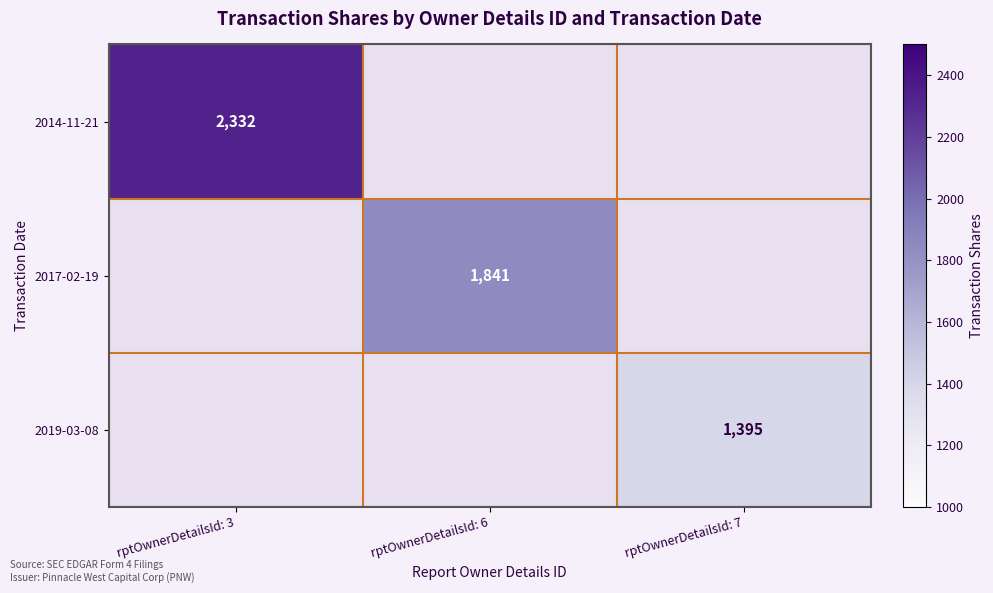

The value of 2014-11-21 at rptOwnerDetailsId: 3 is 802. True or false?

False